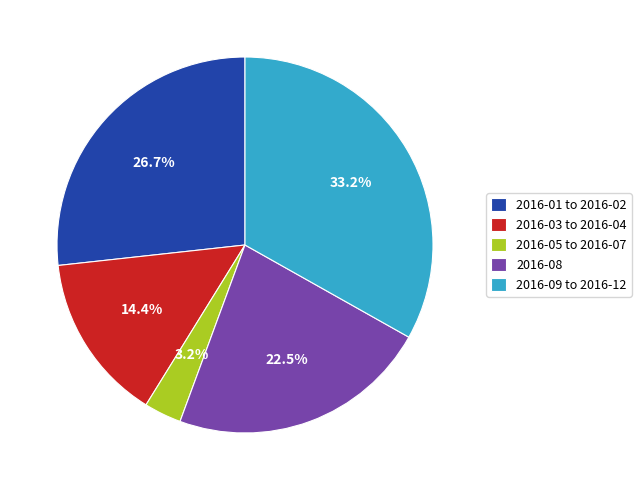

What is the total percentage of 2016-01 to 2016-02 and 2016-08?

49.2%